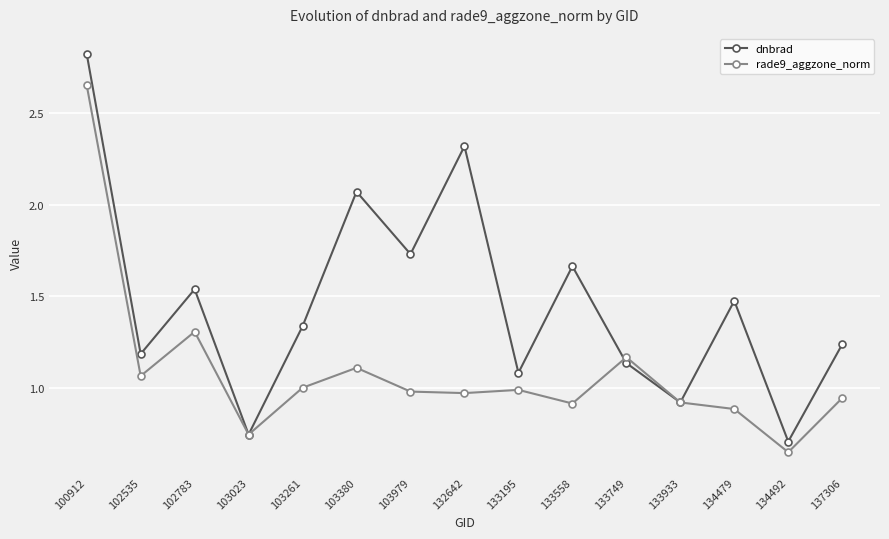

The dnbrad series shows 1.9 at 102535. True or false?

False